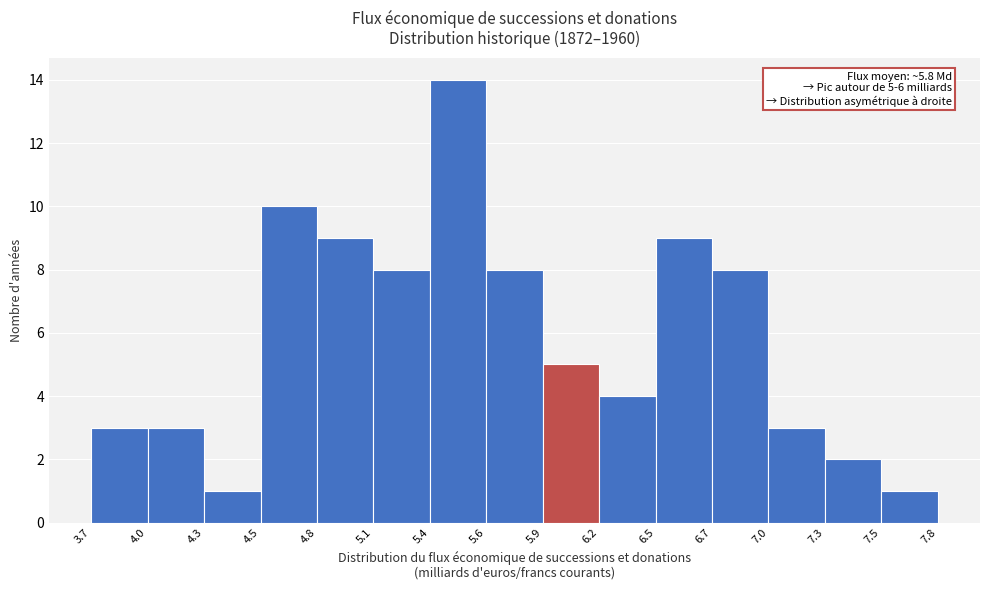

Reading left to right, extract all data points from this chart.

3	3	1	10	9	8	14	8	5	4	9	8	3	2	1